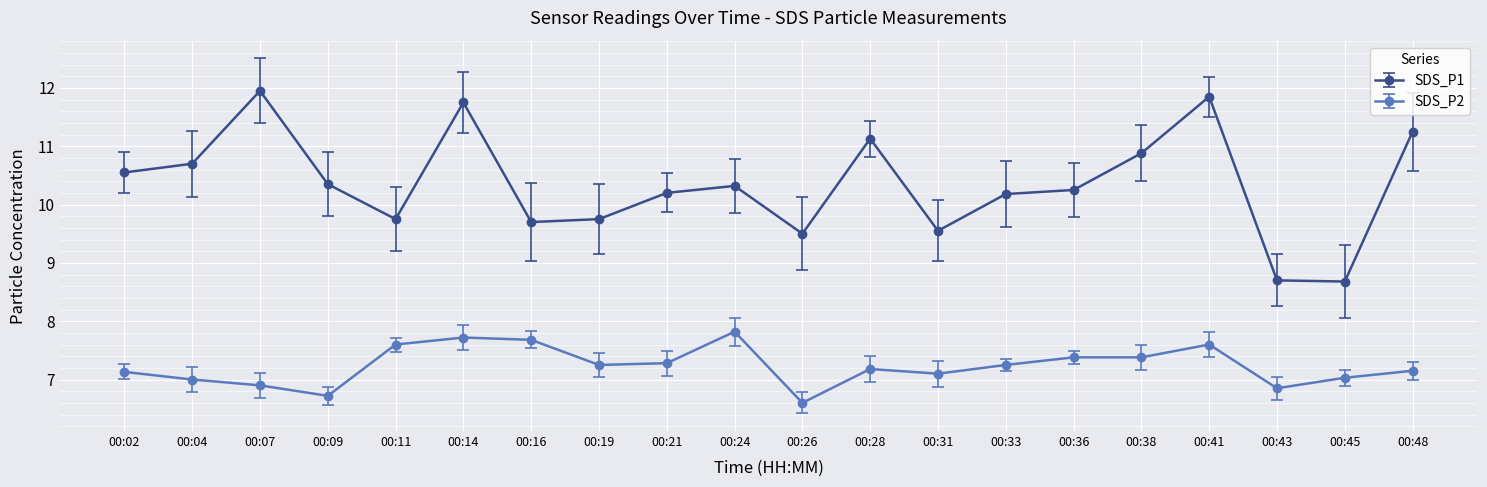

Where is the first local maximum for SDS_P1?

00:07